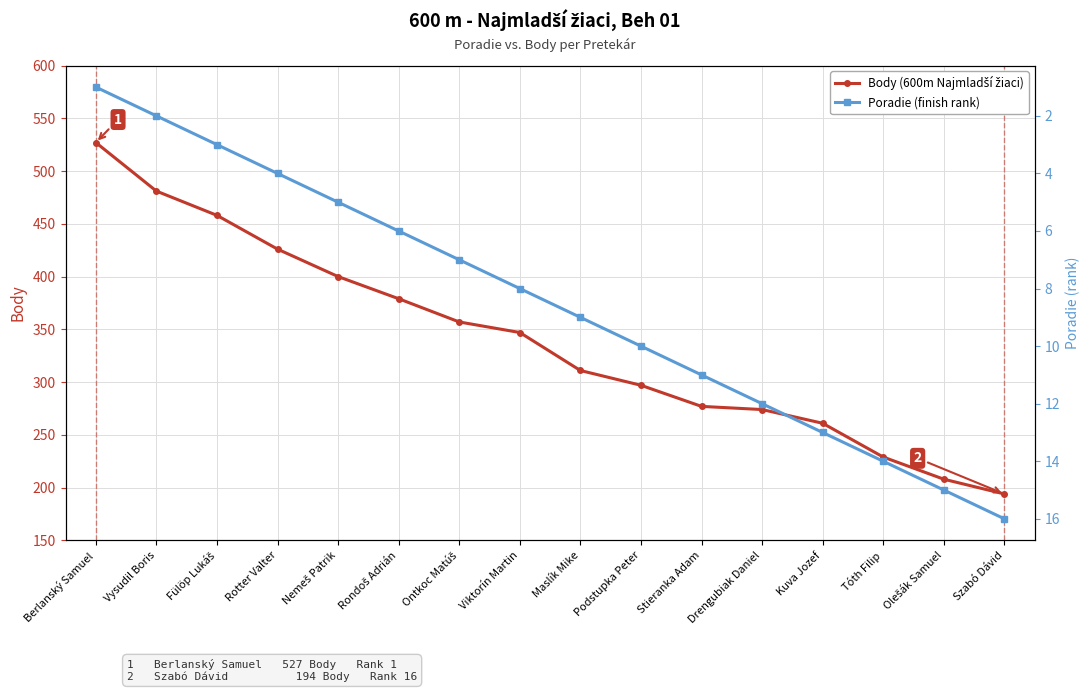

Which has a higher value, Berlanský Samuel or Fülöp Lukáš?

Berlanský Samuel